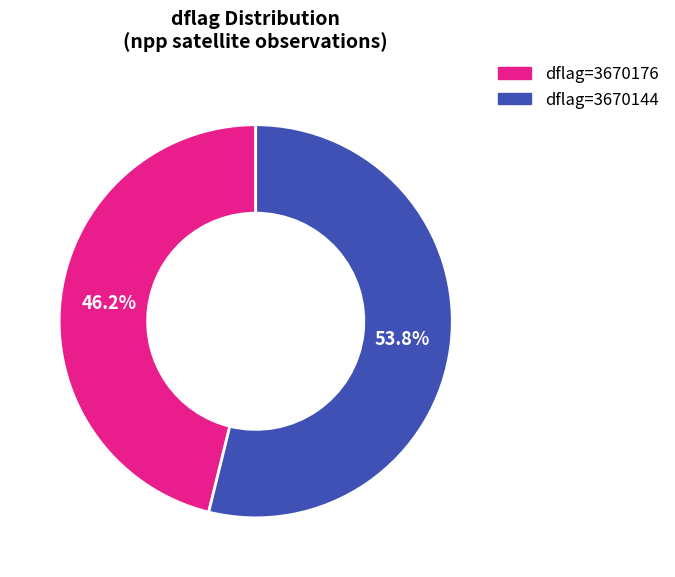

Does any single category account for the majority?

Yes